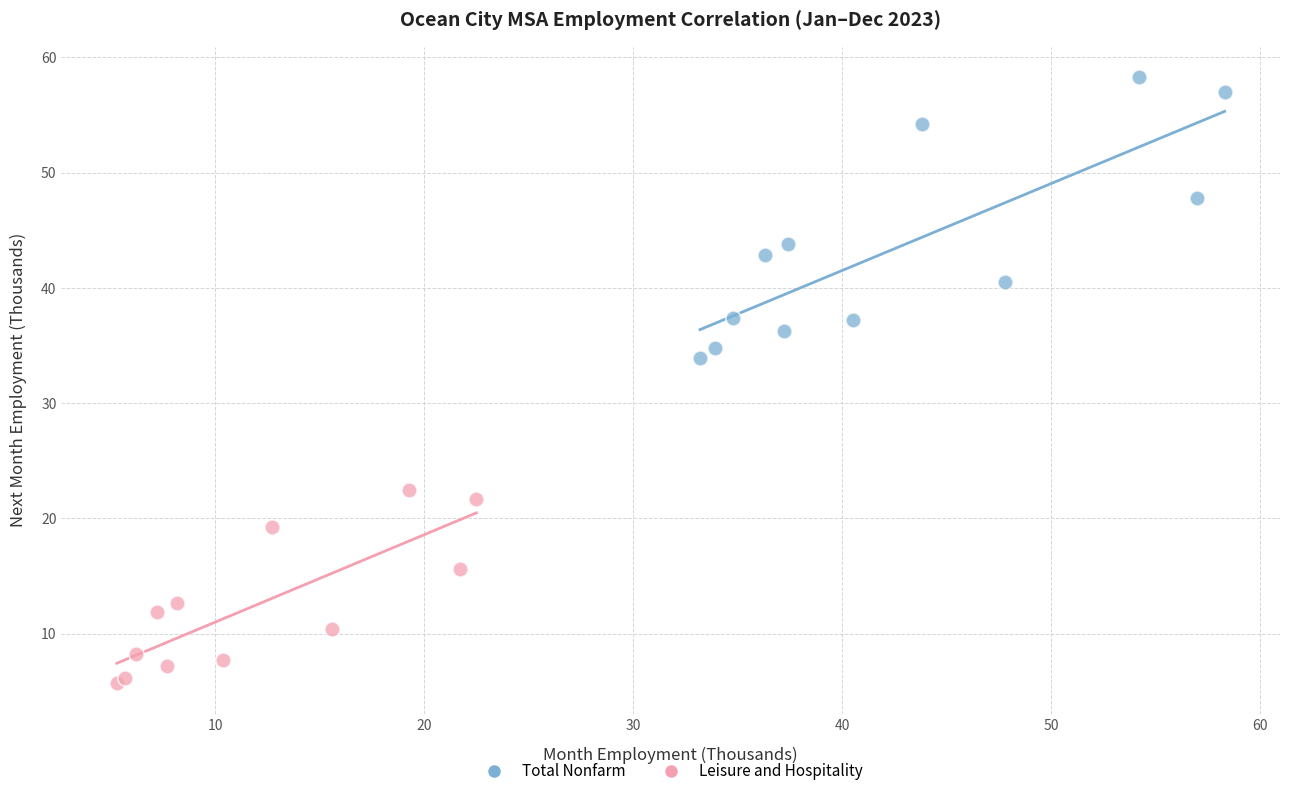

What are all the series names shown in the legend?

Total Nonfarm, Leisure and Hospitality